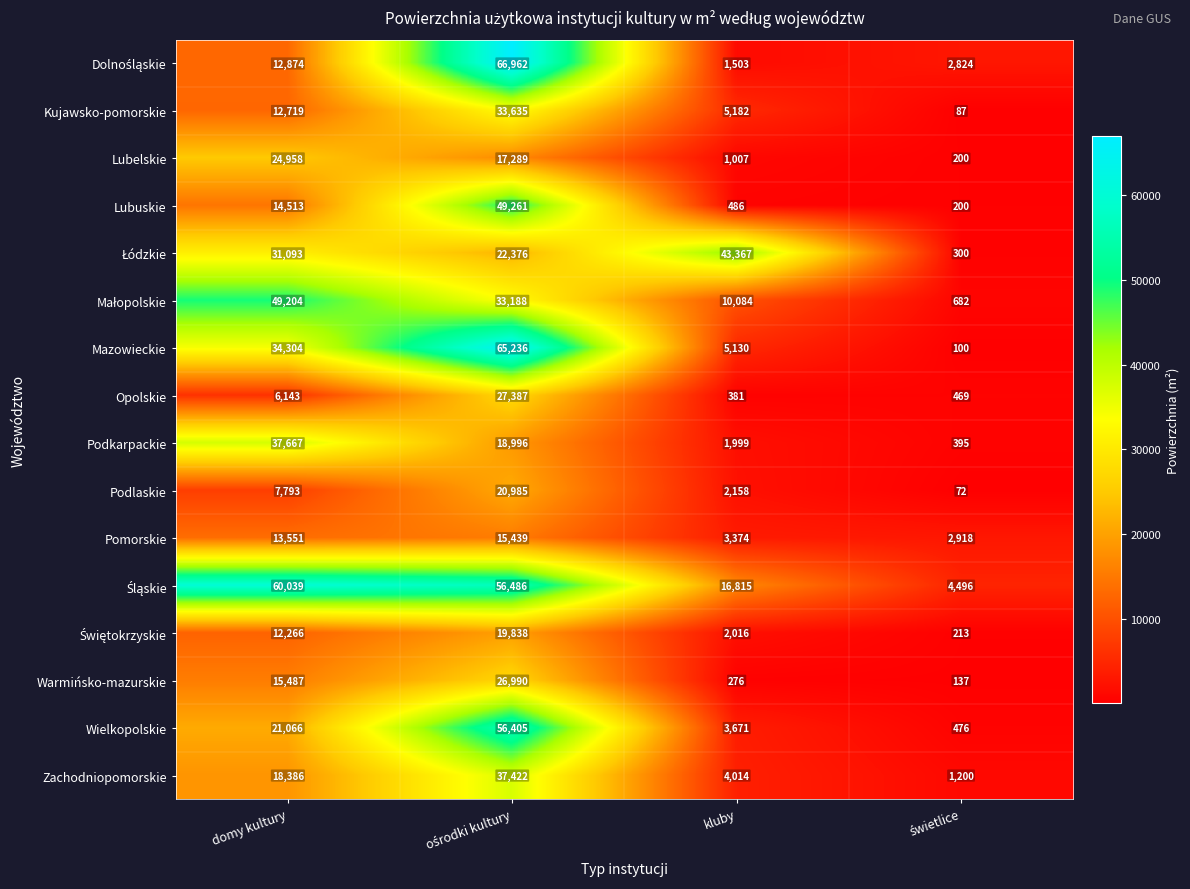

What is the smallest value displayed?

72